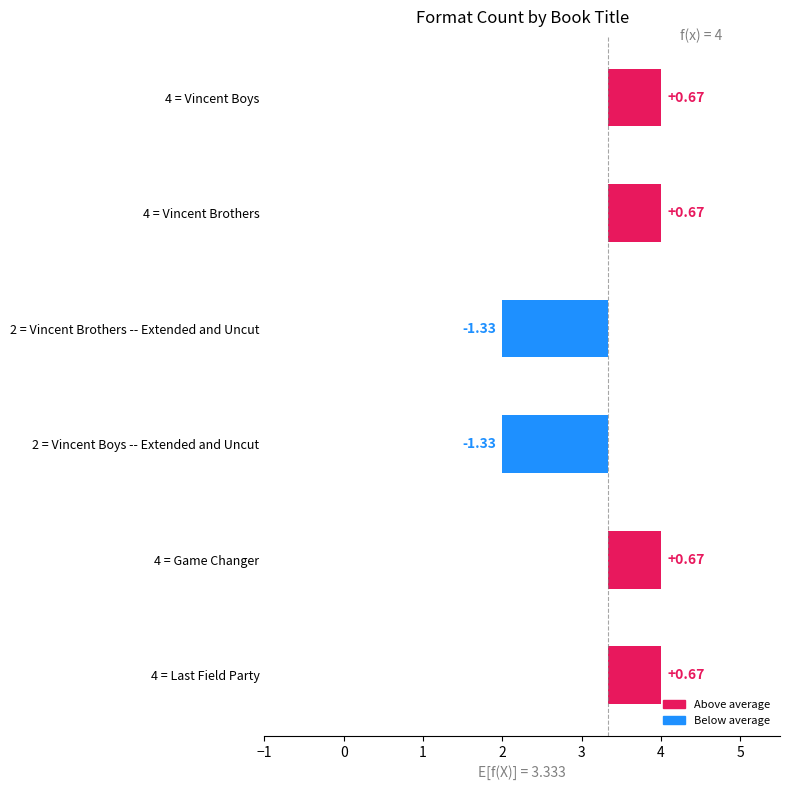

The chart shows a value of 0.7 at 4 = Game Changer. True or false?

True